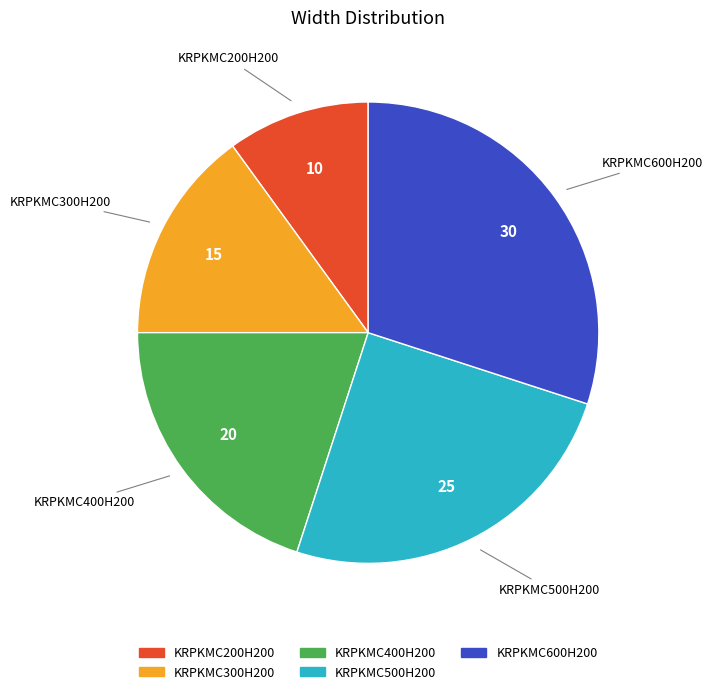

Rank the categories by value from highest to lowest.

KRPKMC600H200, KRPKMC500H200, KRPKMC400H200, KRPKMC300H200, KRPKMC200H200